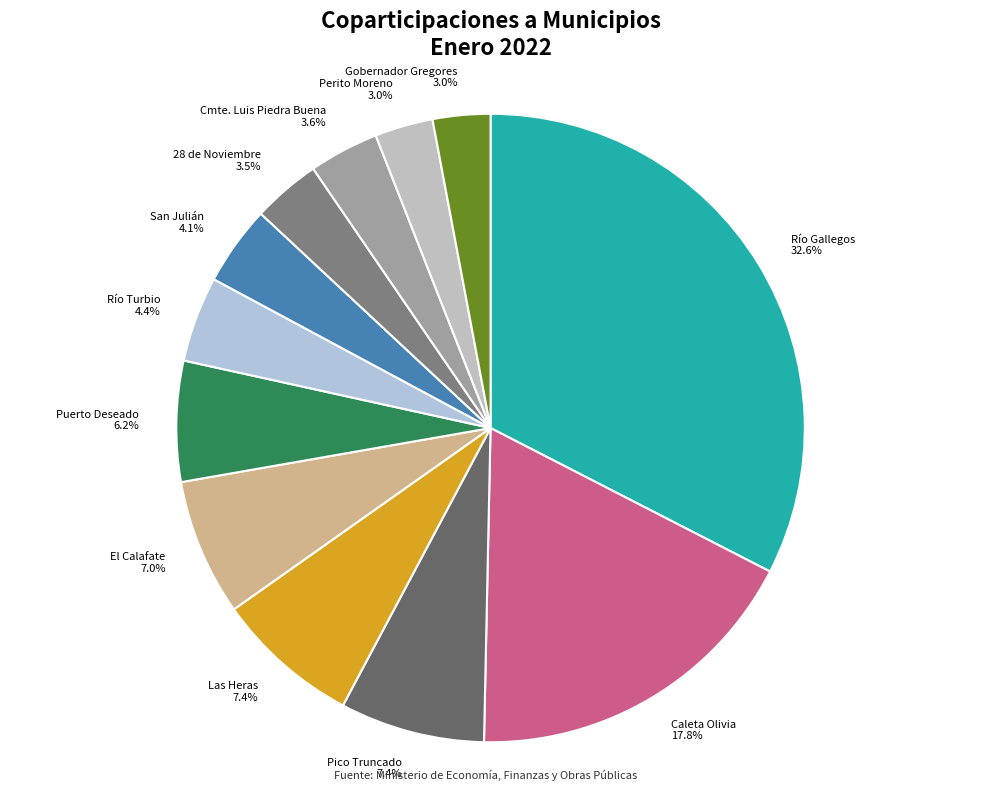

What is the largest slice in the pie chart?

Río Gallegos